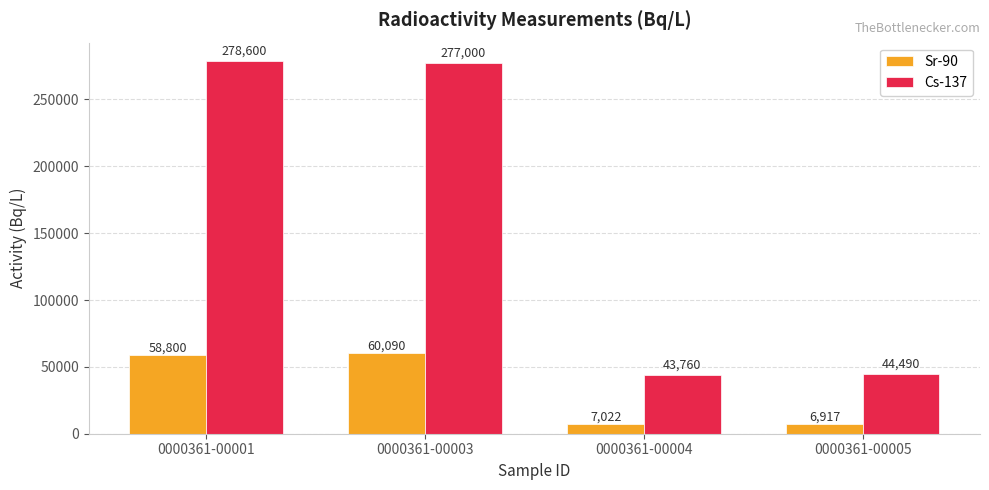

What is the value of the Cs-137 bar at the 3rd from the left?

43760